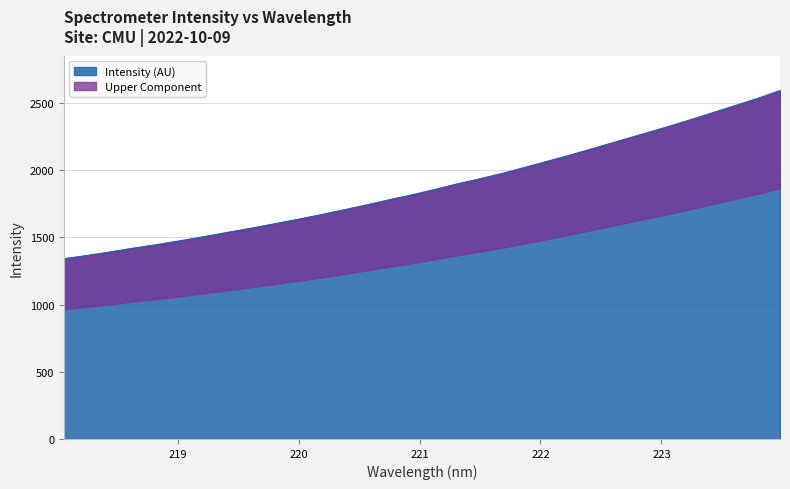

How many values are below 1853?

16